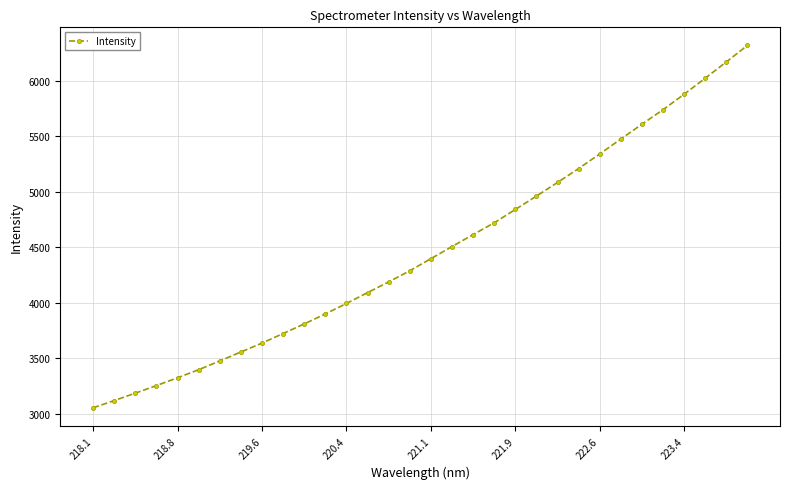

What is the minimum value shown in the chart?

3051.1